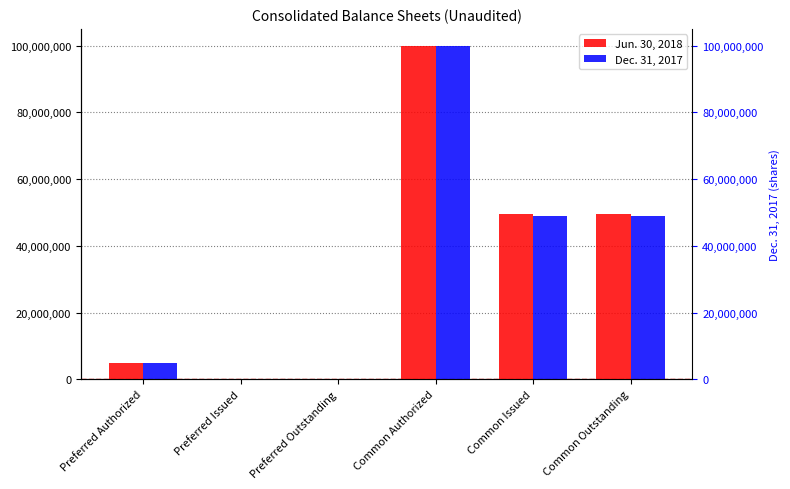

Read the Jun. 30, 2018 value at Common Issued.

49483684